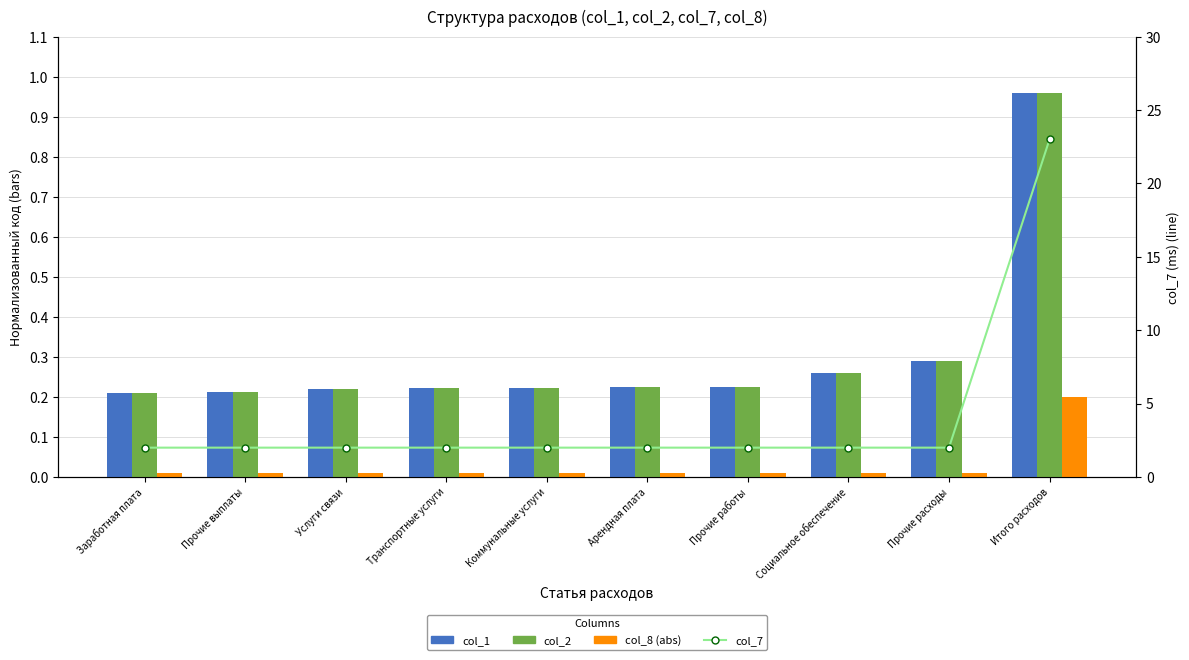

What is the difference between the col_1 values at Итого расходов and Коммунальные услуги?

0.7